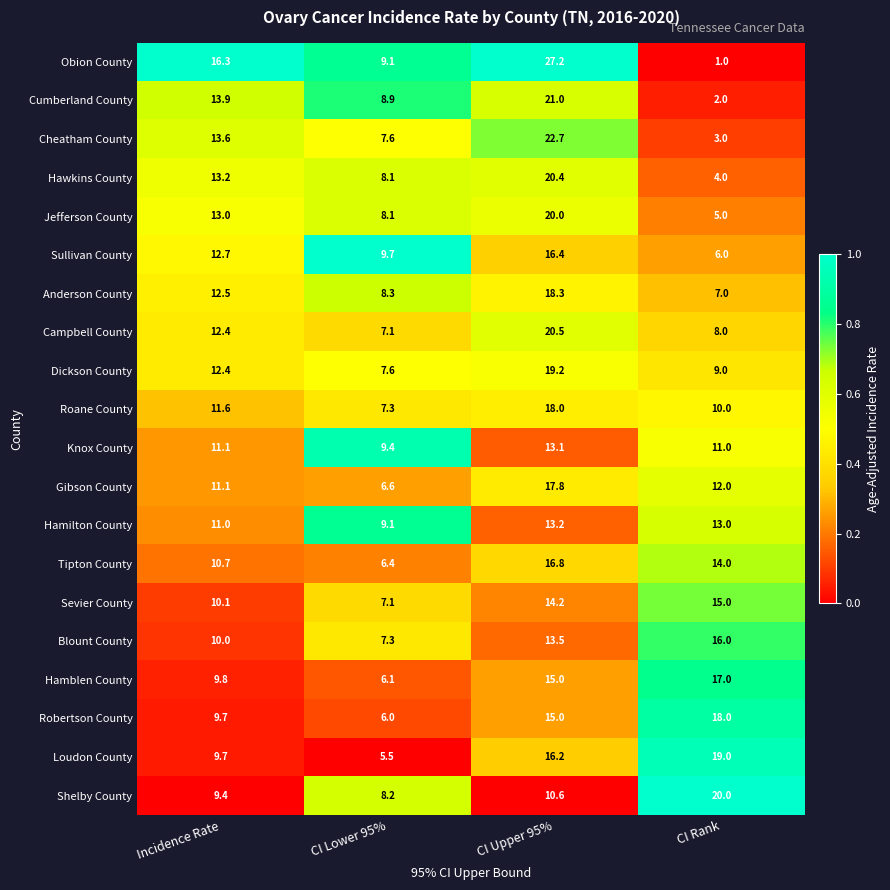

Rank the categories by Shelby County value from highest to lowest.

CI Rank, CI Upper 95%, Incidence Rate, CI Lower 95%